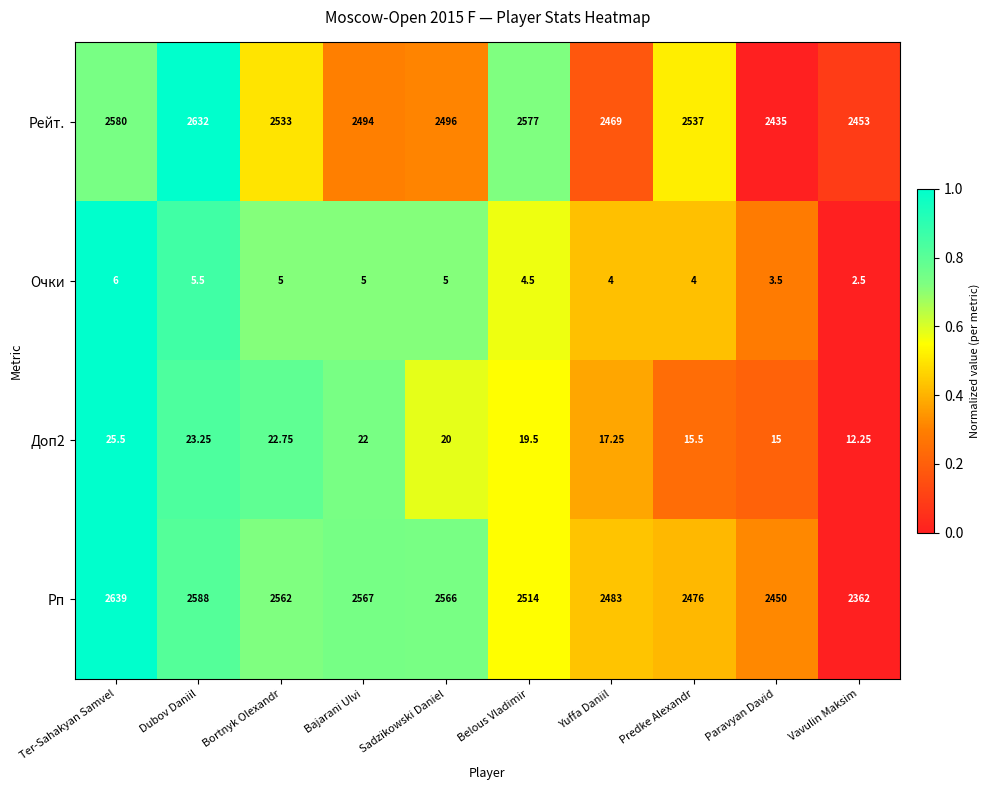

Which series has the largest range (max minus min)?

Рп